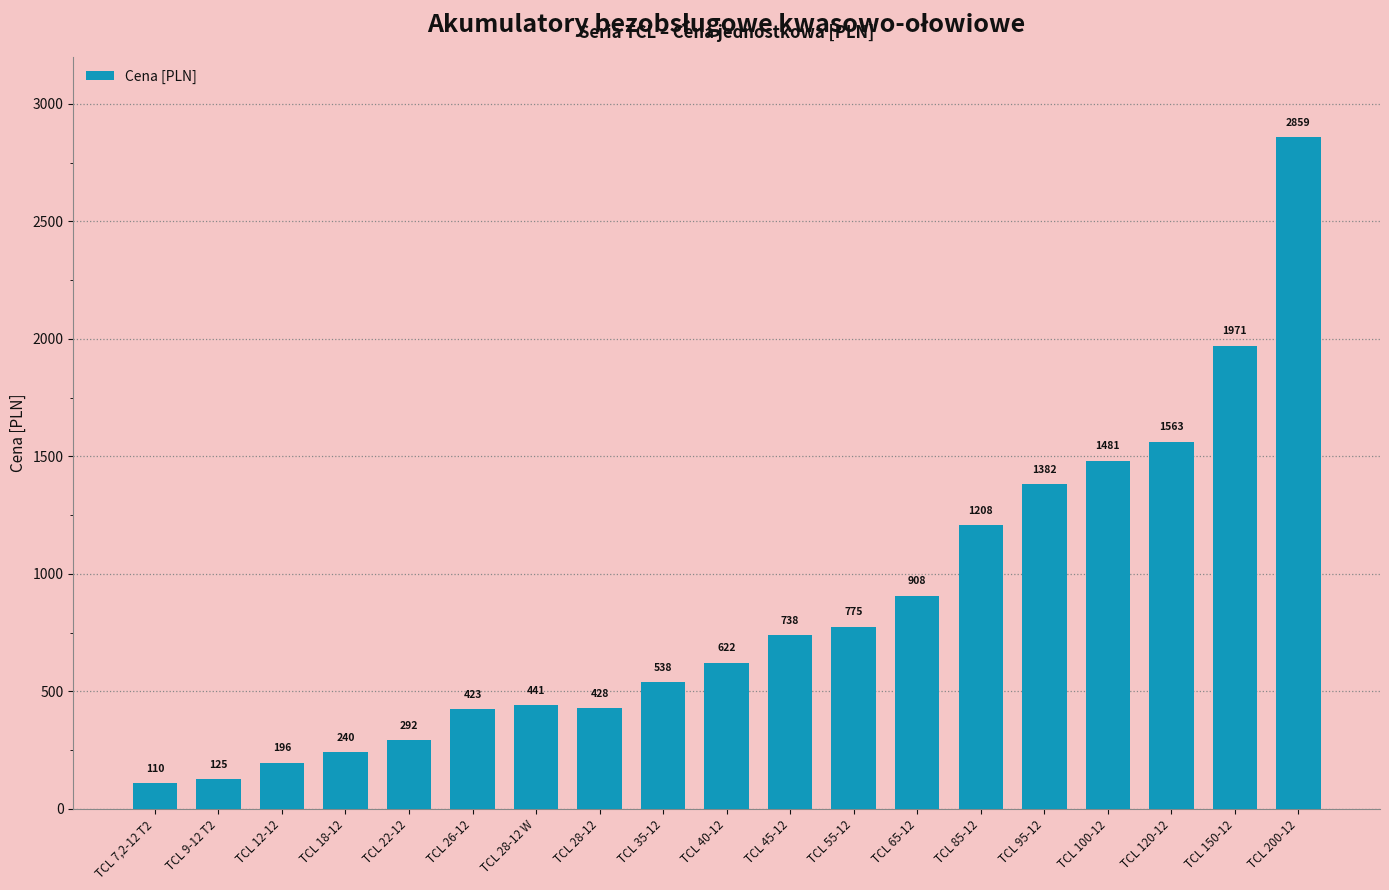

List the labels in order of value, smallest first.

TCL 7,2-12 T2, TCL 9-12 T2, TCL 12-12, TCL 18-12, TCL 22-12, TCL 26-12, TCL 28-12, TCL 28-12 W, TCL 35-12, TCL 40-12, TCL 45-12, TCL 55-12, TCL 65-12, TCL 85-12, TCL 95-12, TCL 100-12, TCL 120-12, TCL 150-12, TCL 200-12